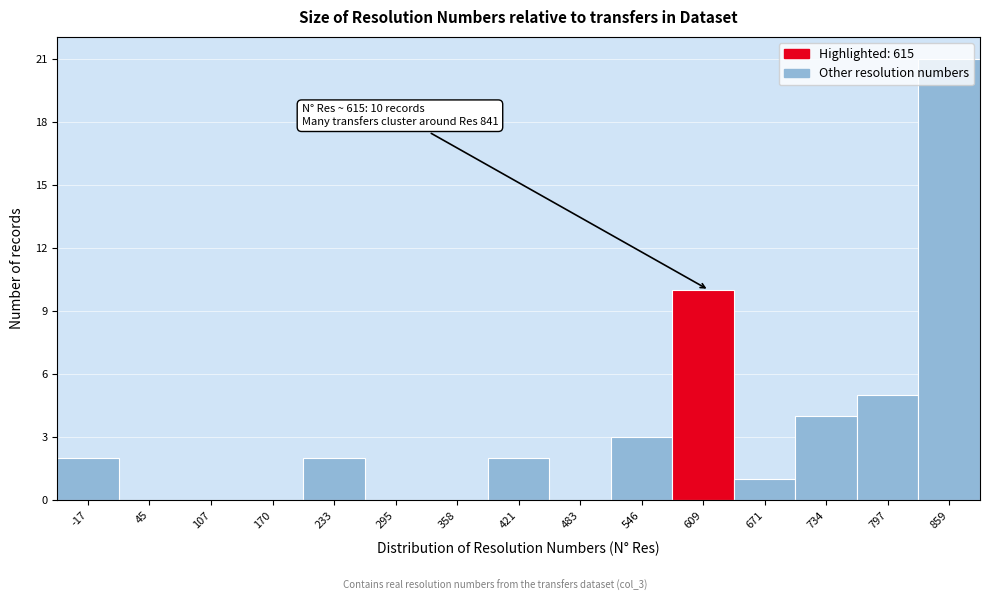

Which range on the x-axis has the tallest bar?

830 to 890